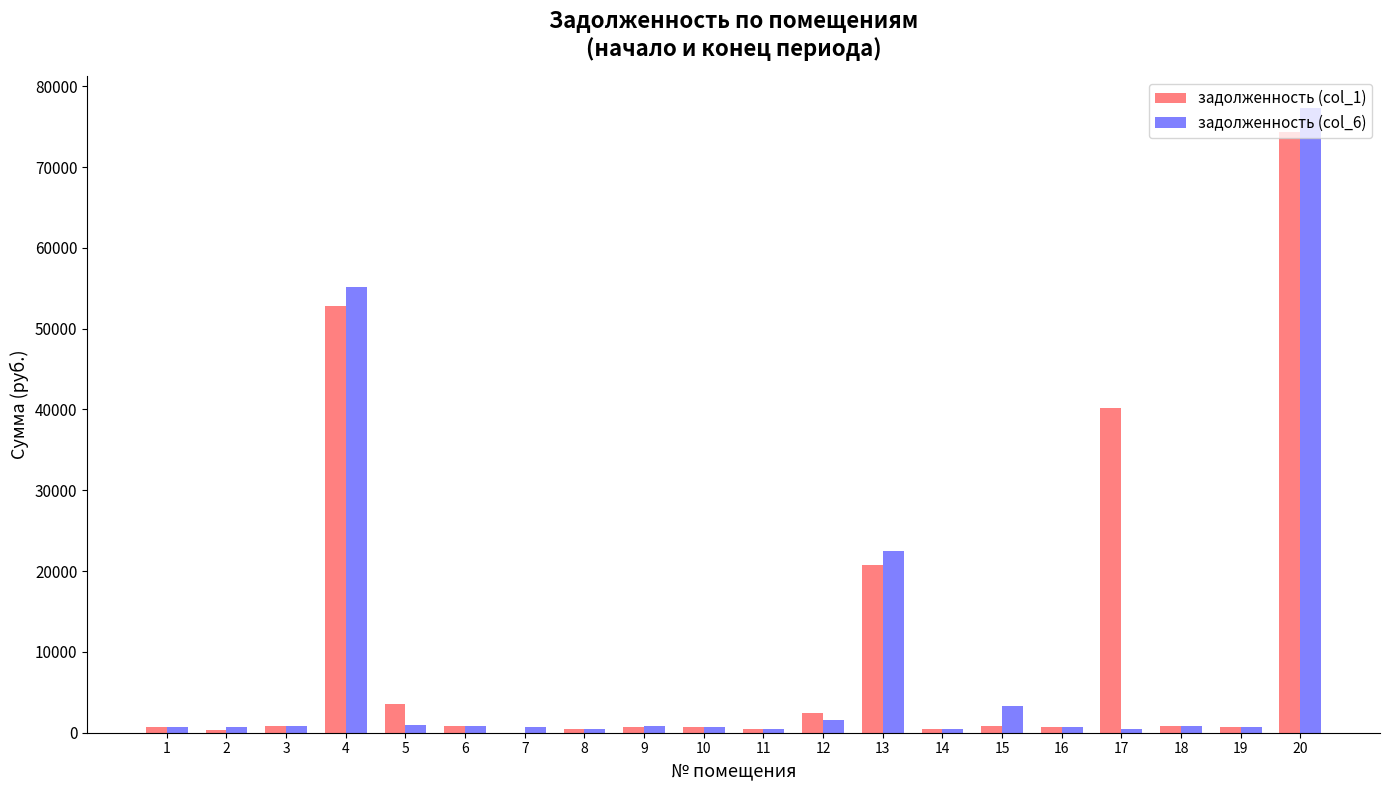

Read the задолженность (col_1) value at 8.

504.5